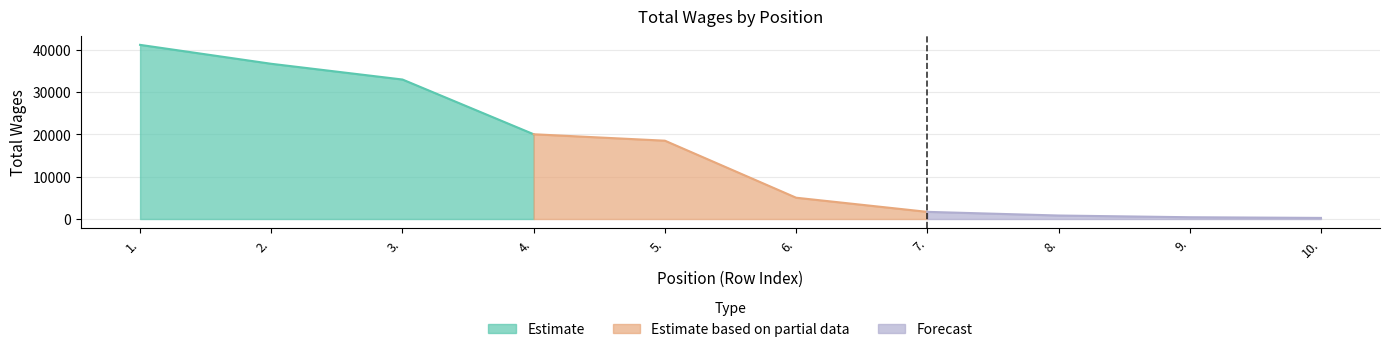

True or false: the data shows 1690 at 7..

True